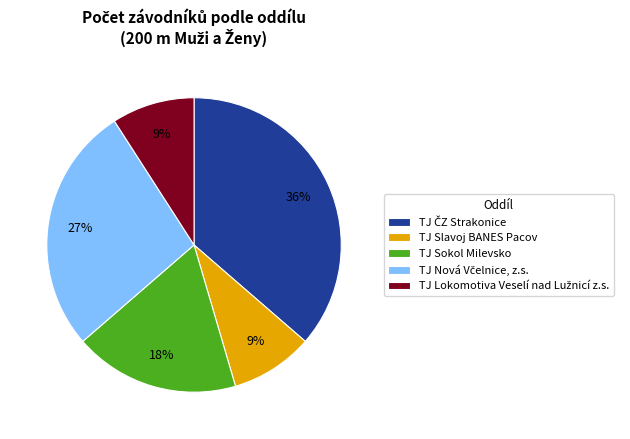

Is the sum of TJ Sokol Milevsko and TJ Slavoj BANES Pacov greater than half?

No